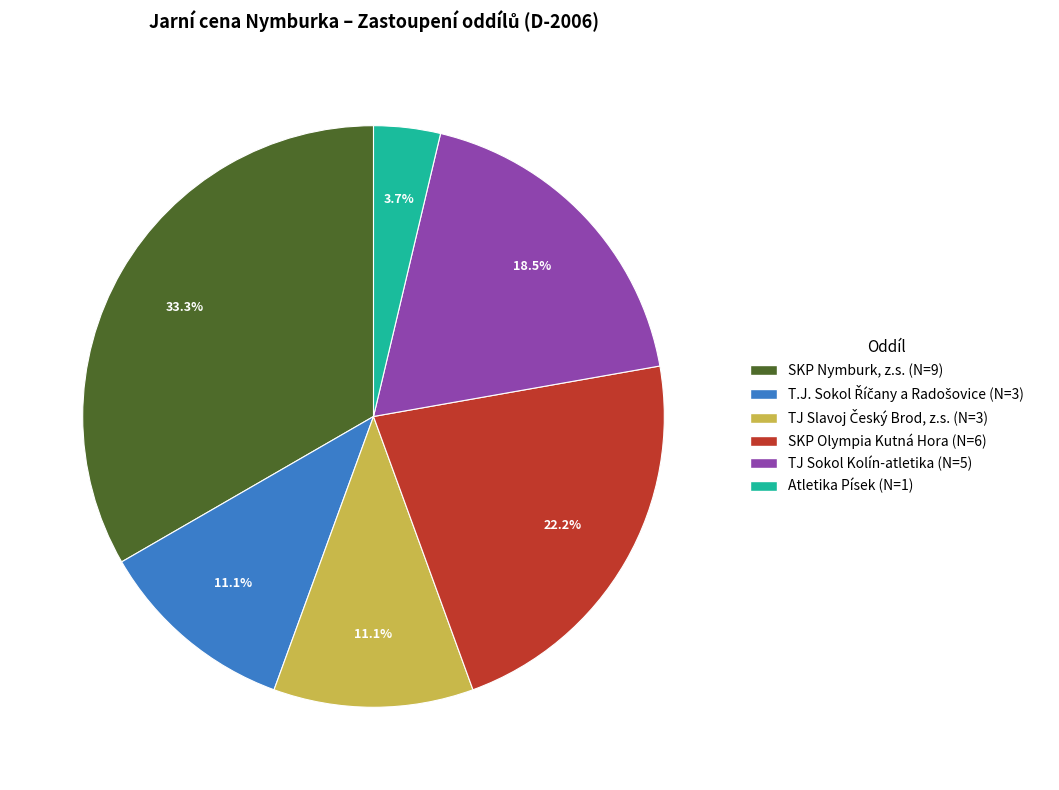

How many slices are in this pie chart?

6